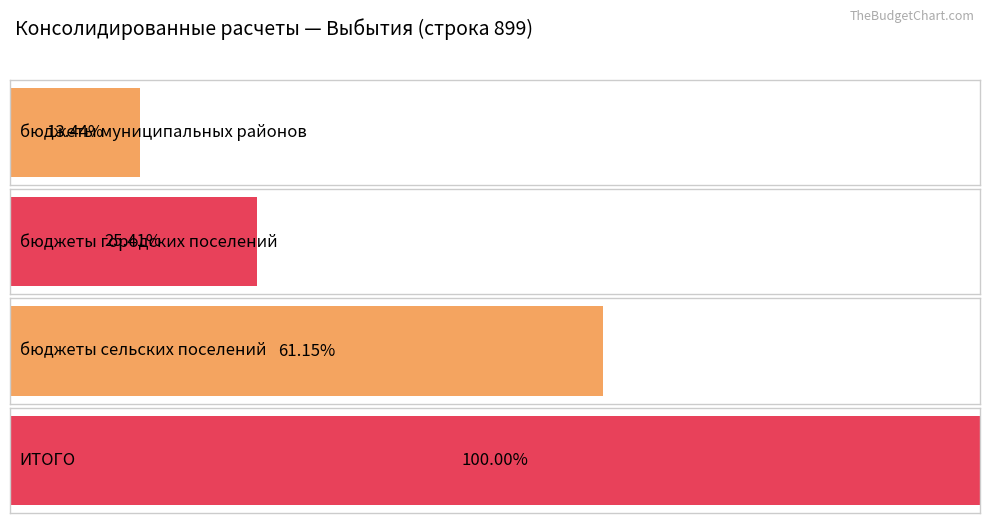

The value at ИТОГО is 15761713. True or false?

False